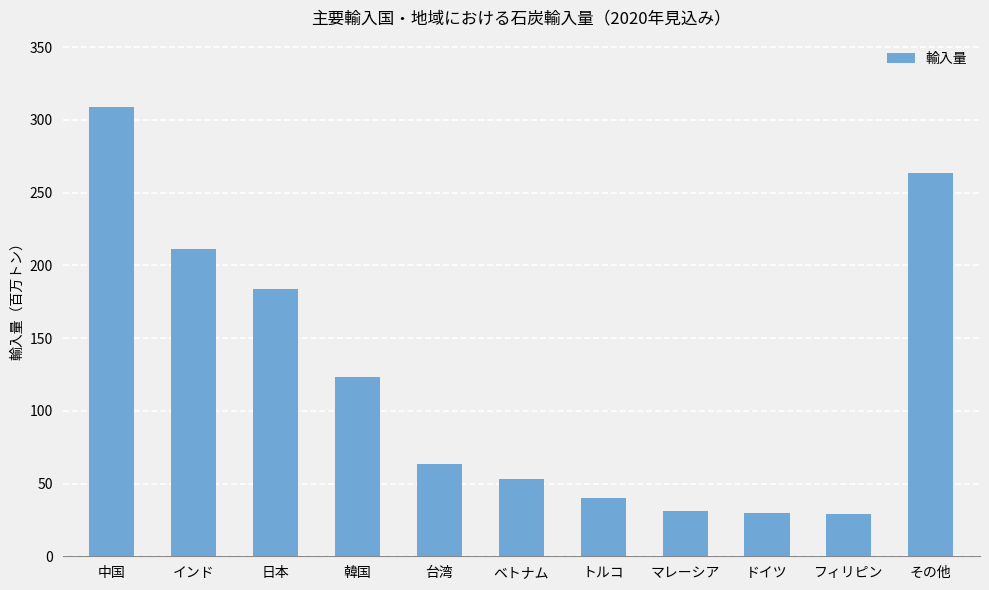

The chart shows a value of 40.1 at トルコ. True or false?

True